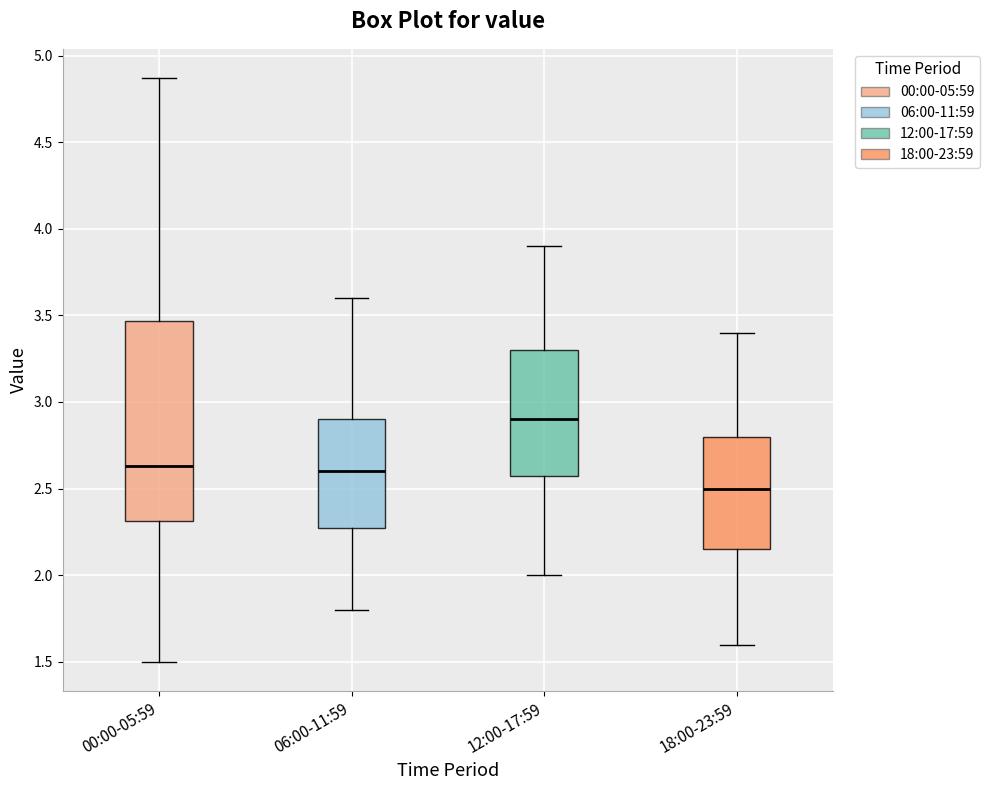

Where does the upper whisker of the box for 00:00-05:59 end on the y-axis? The values are not printed on the chart, so give them approximately, as read against the axis.

4.85